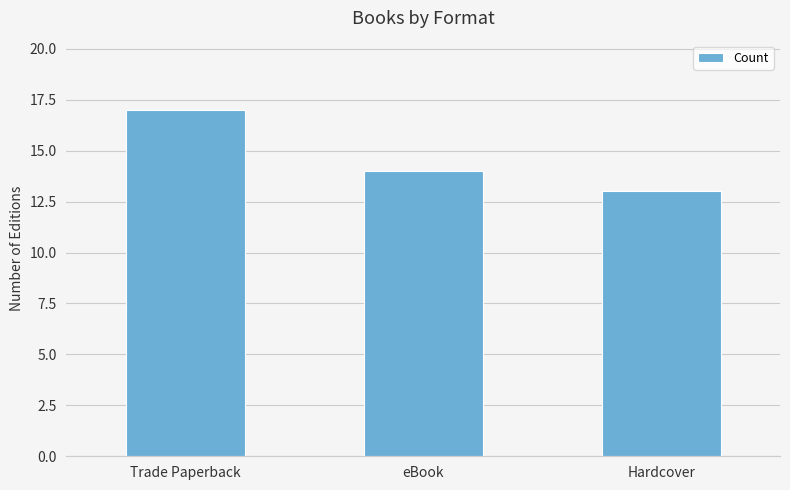

True or false: the data shows 9 at Hardcover.

False